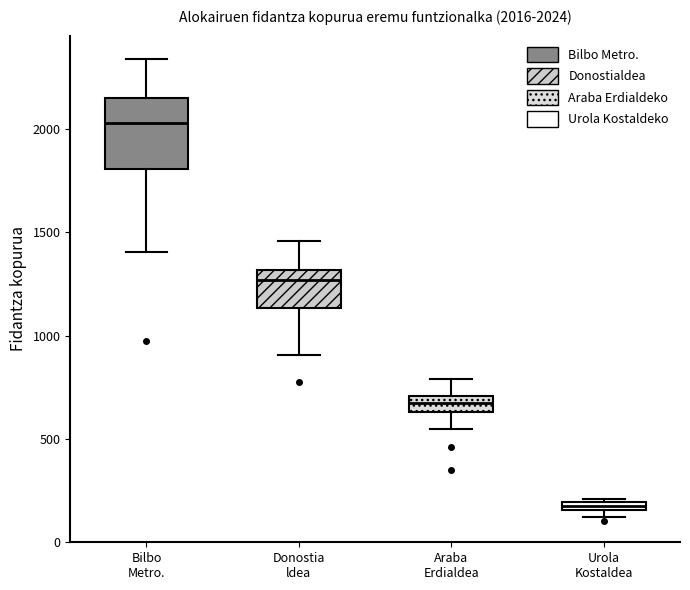

Which box has the lowest median line?

Urola Kostaldea